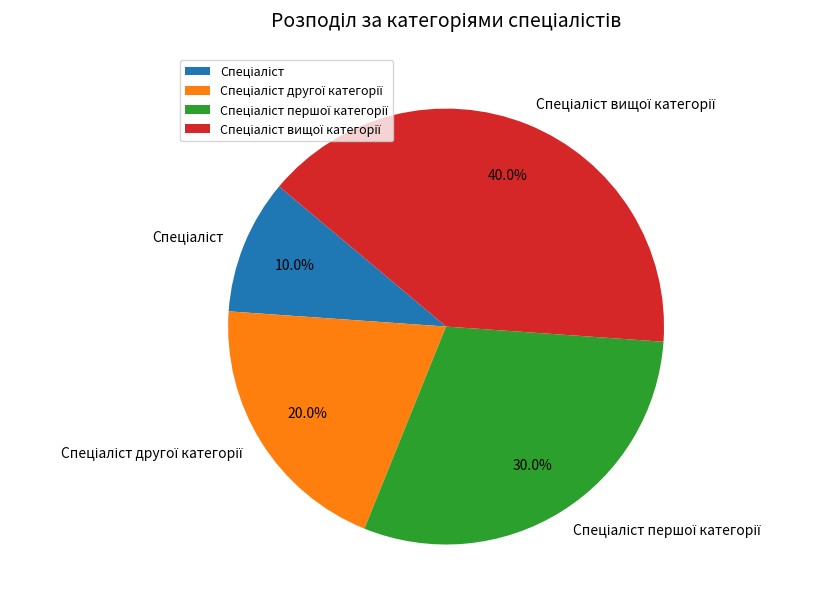

Is there any slice that represents more than half of the pie?

No